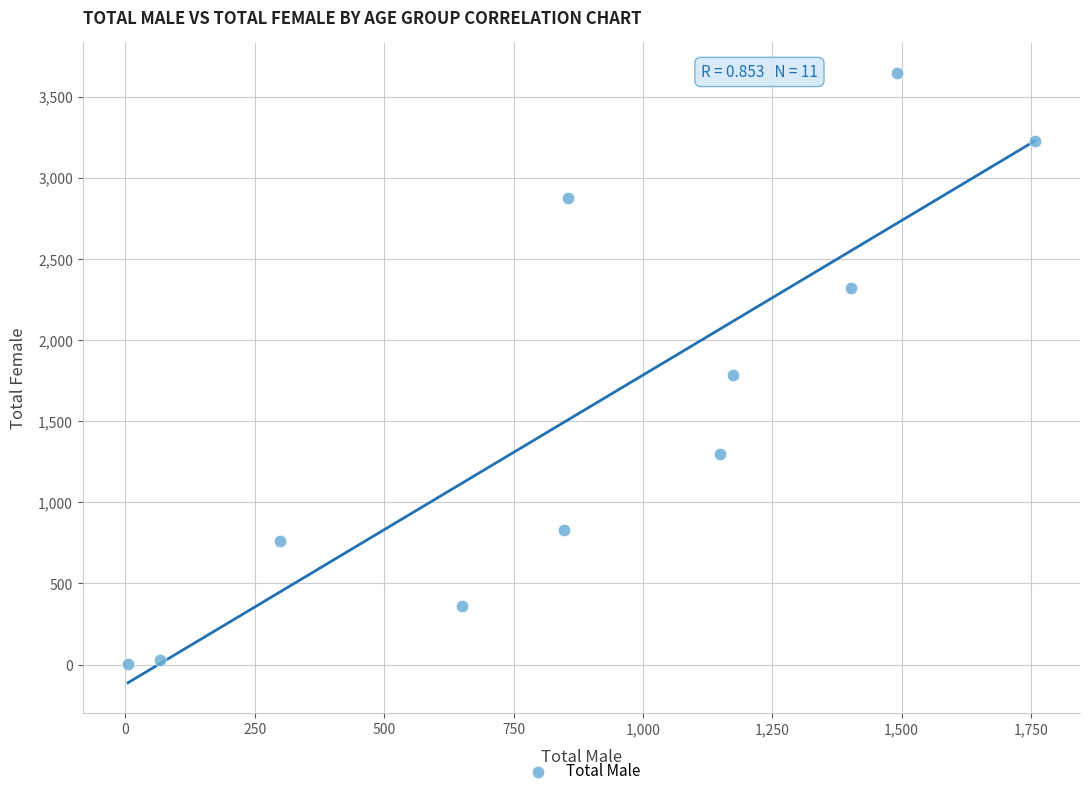

What is the average Y value?

1558